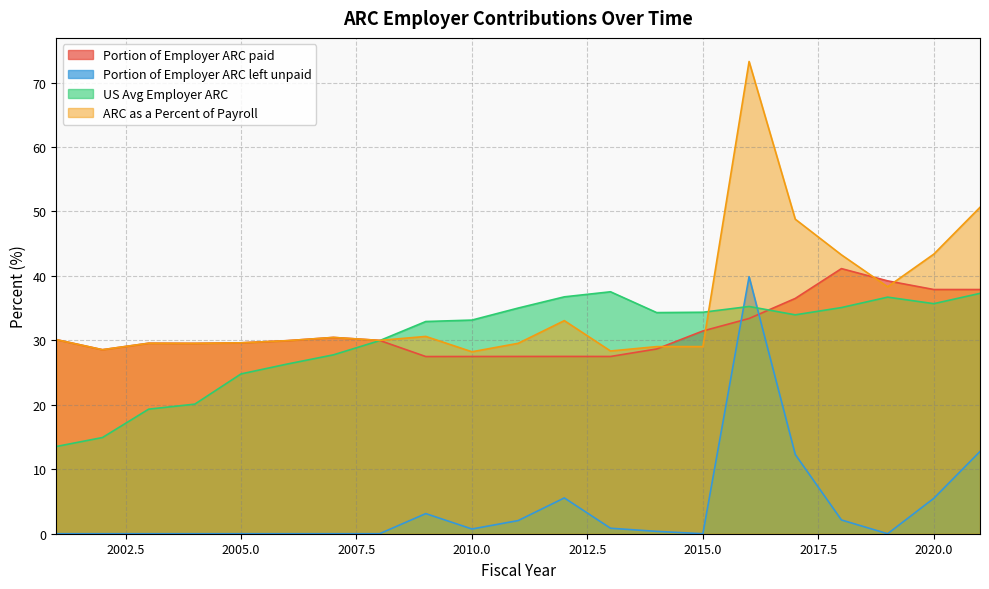

Which series ends up on top after the final intersection of Portion of Employer ARC paid and US Avg Employer ARC?

Portion of Employer ARC paid